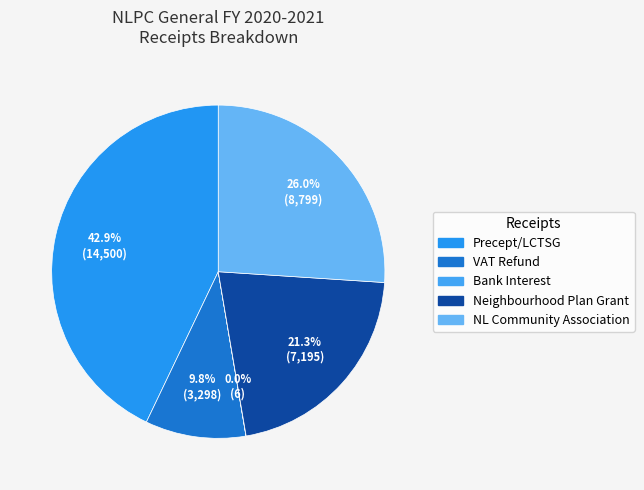

Combined, do Neighbourhood Plan Grant and VAT Refund account for over 50%?

No